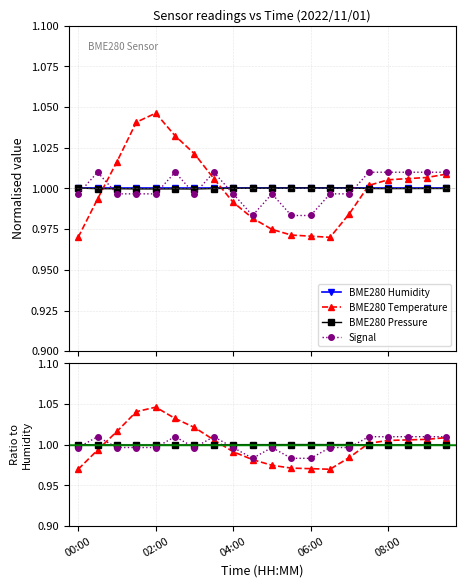

Is it true that Signal equals 1.4 at 01:30?

False